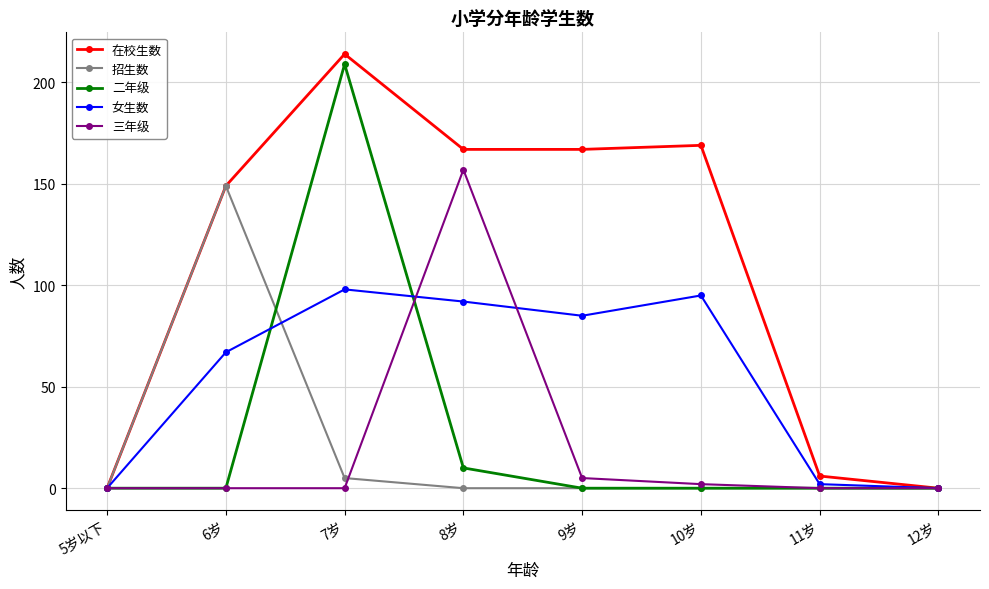

Reading left to right, extract all data points from this chart.

在校生数: 5岁以下=0	6岁=149	7岁=214	8岁=167	9岁=167	10岁=169	11岁=6	12岁=0
招生数: 5岁以下=0	6岁=149	7岁=5	8岁=0	9岁=0	10岁=0	11岁=0	12岁=0
二年级: 5岁以下=0	6岁=0	7岁=209	8岁=10	9岁=0	10岁=0	11岁=0	12岁=0
女生数: 5岁以下=0	6岁=67	7岁=98	8岁=92	9岁=85	10岁=95	11岁=2	12岁=0
三年级: 5岁以下=0	6岁=0	7岁=0	8岁=157	9岁=5	10岁=2	11岁=0	12岁=0